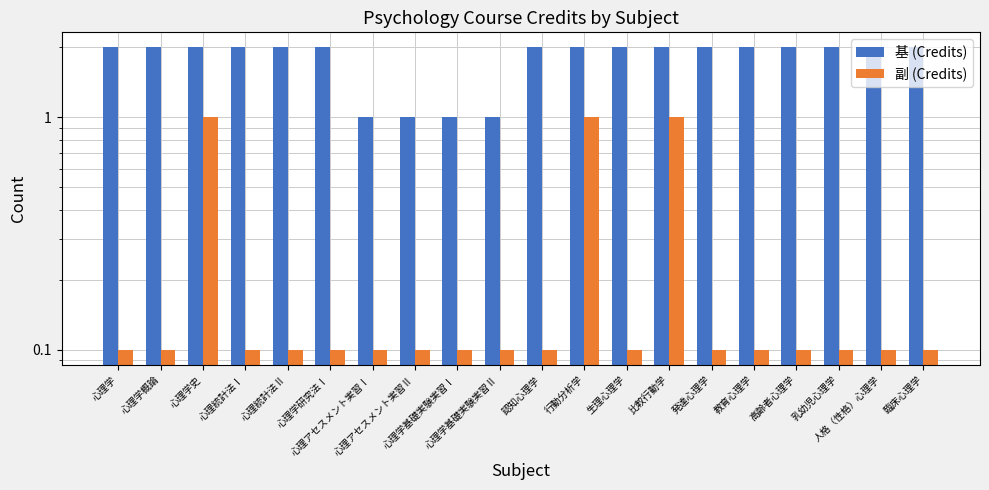

Reading left to right, list all the values displayed in this chart.

基 (Credits): 2.0	2.0	2.0	2.0	2.0	2.0	1.0	1.0	1.0	1.0	2.0	2.0	2.0	2.0	2.0	2.0	2.0	2.0	2.0	2.0
副 (Credits): 0.1	0.1	1.0	0.1	0.1	0.1	0.1	0.1	0.1	0.1	0.1	1.0	0.1	1.0	0.1	0.1	0.1	0.1	0.1	0.1